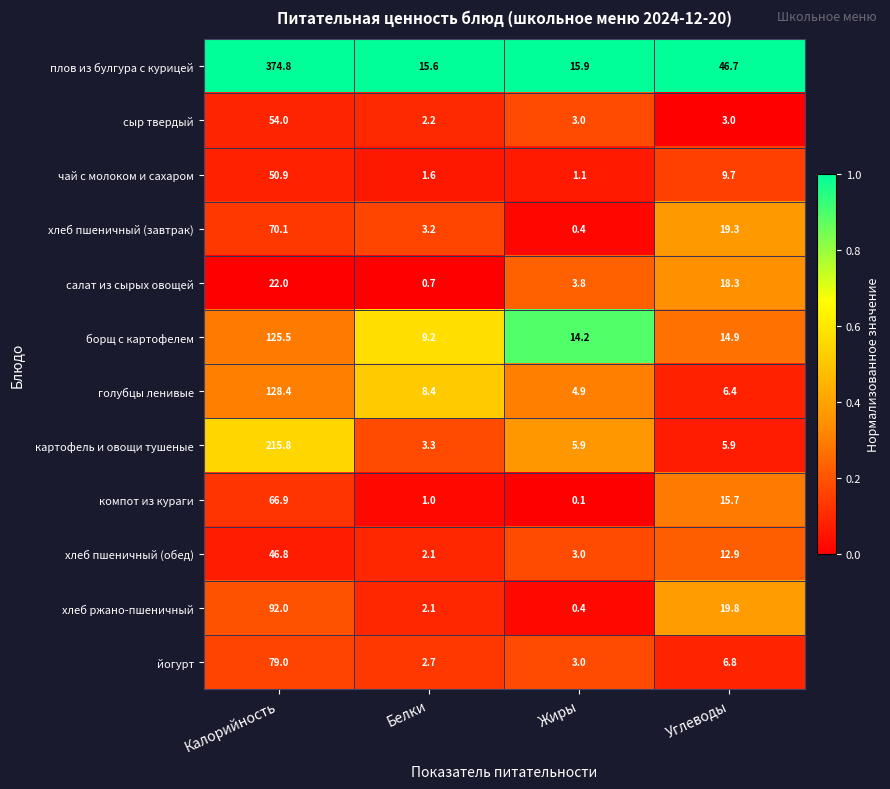

What is the spread (max minus min) of values at Углеводы?

43.7